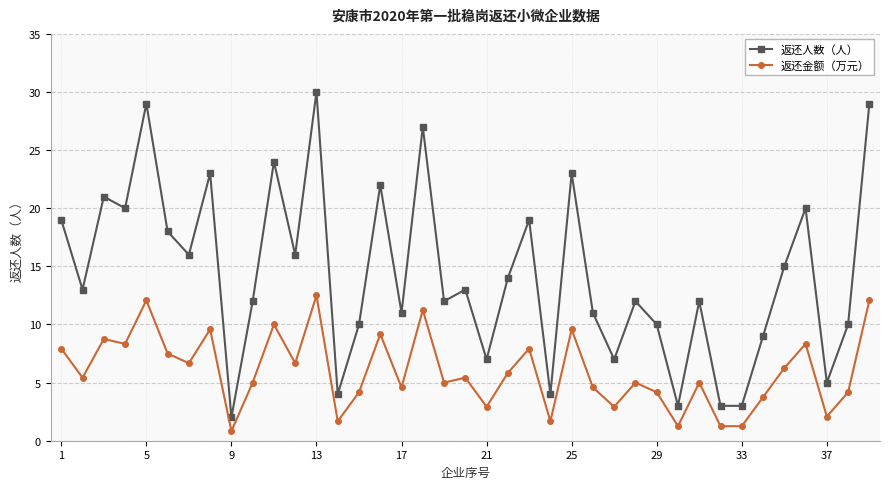

What is the difference between the maximum and minimum values in the 返还人数（人） series?

28.0